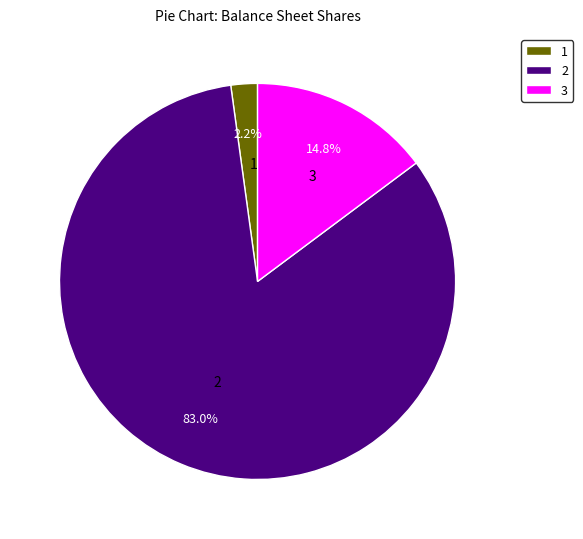

Is there a majority slice in this chart?

Yes